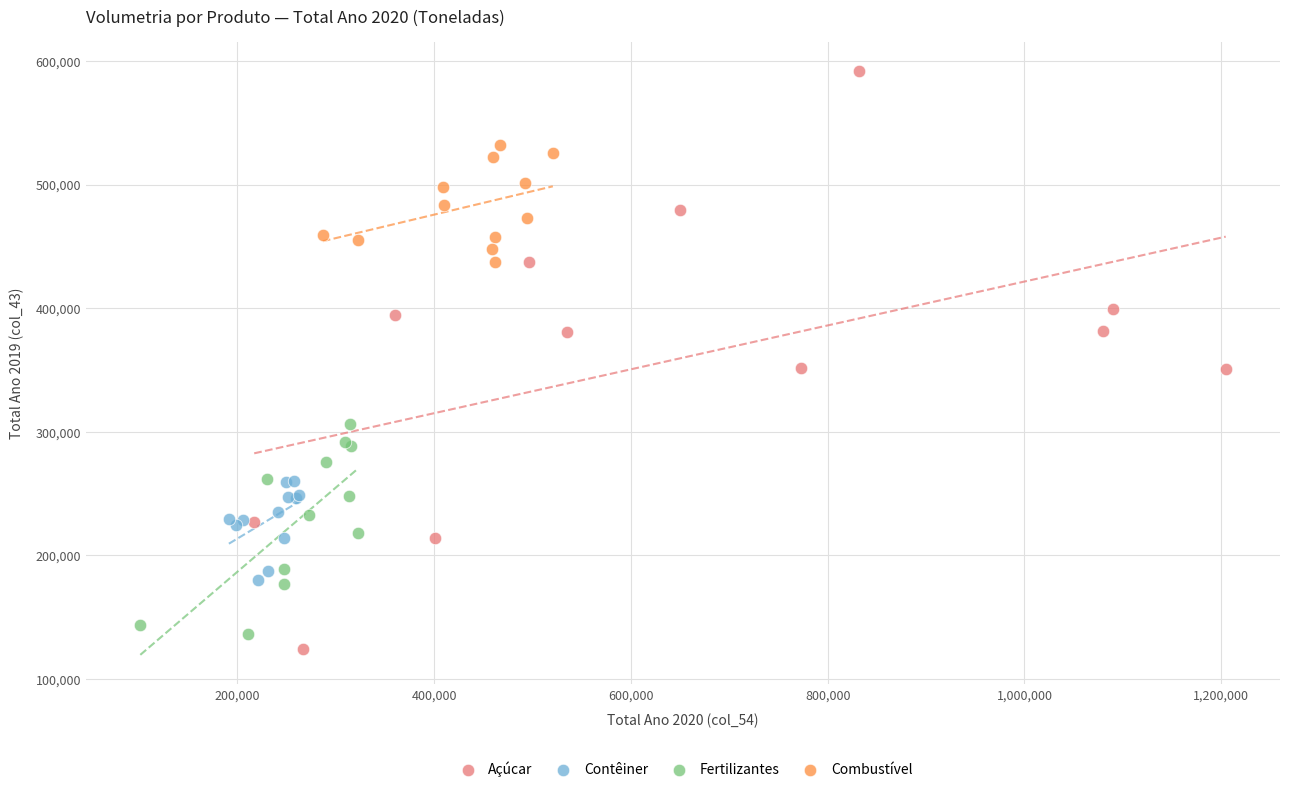

What are all the series names shown in the legend?

Açúcar, Contêiner, Fertilizantes, Combustível